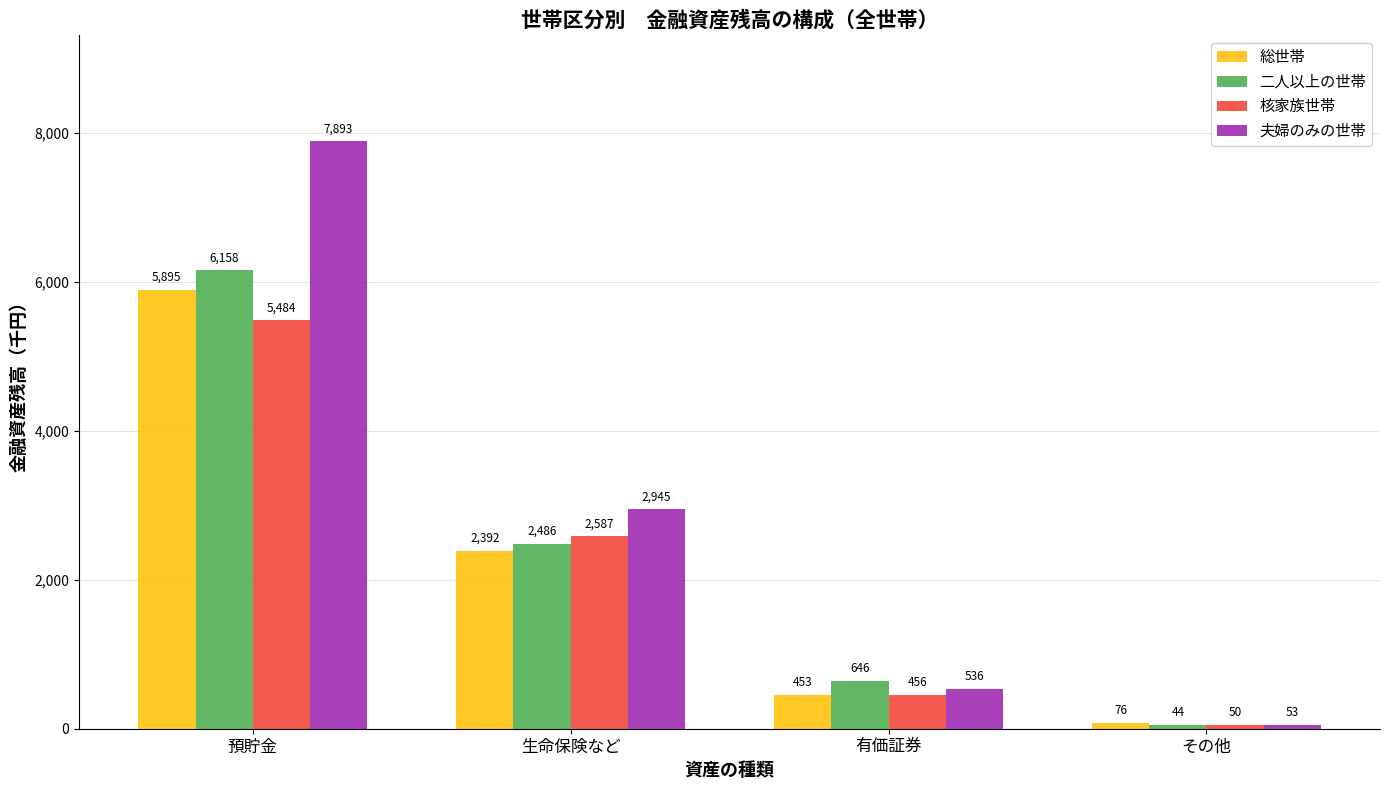

What is the sum of all 二人以上の世帯 values?

9334